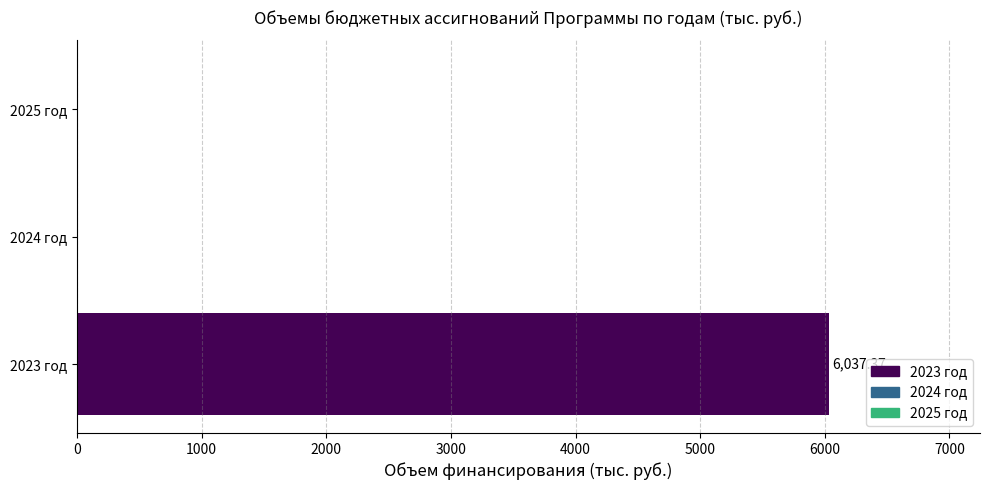

Are the bars horizontal?

Yes